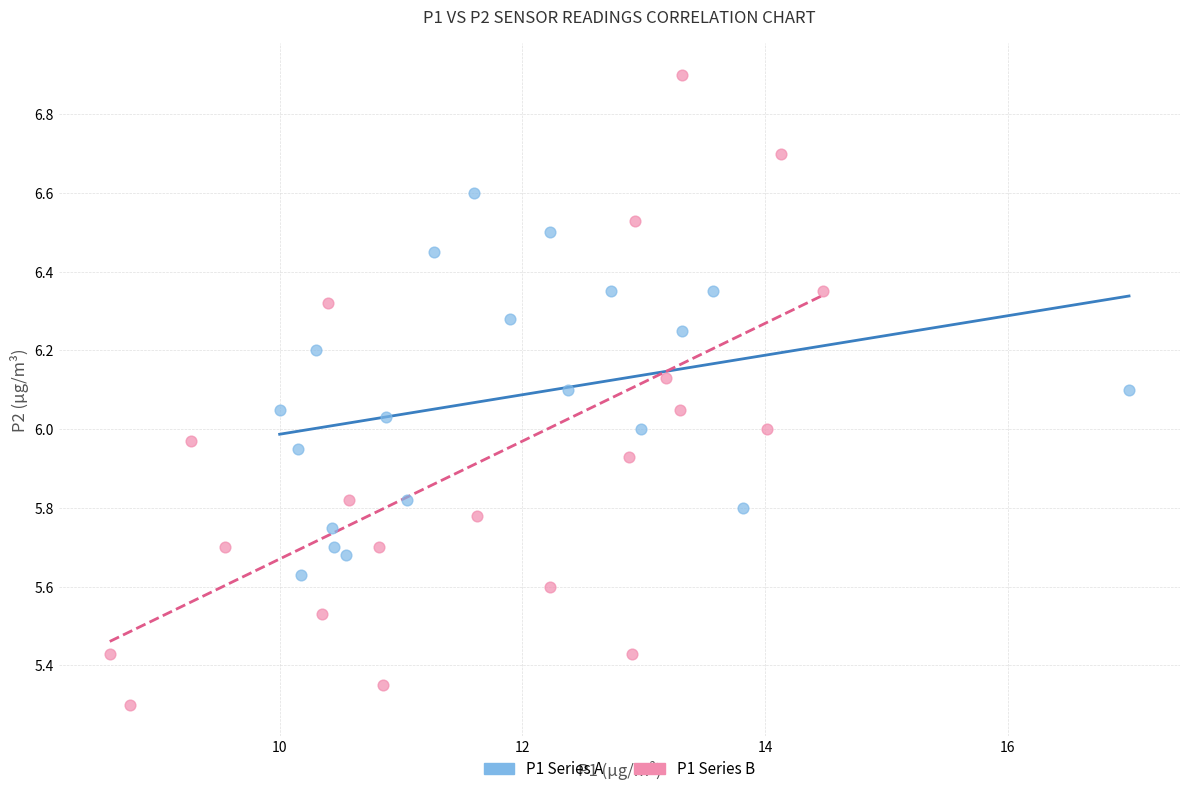

Which series reaches the minimum Y coordinate?

P1 Series B